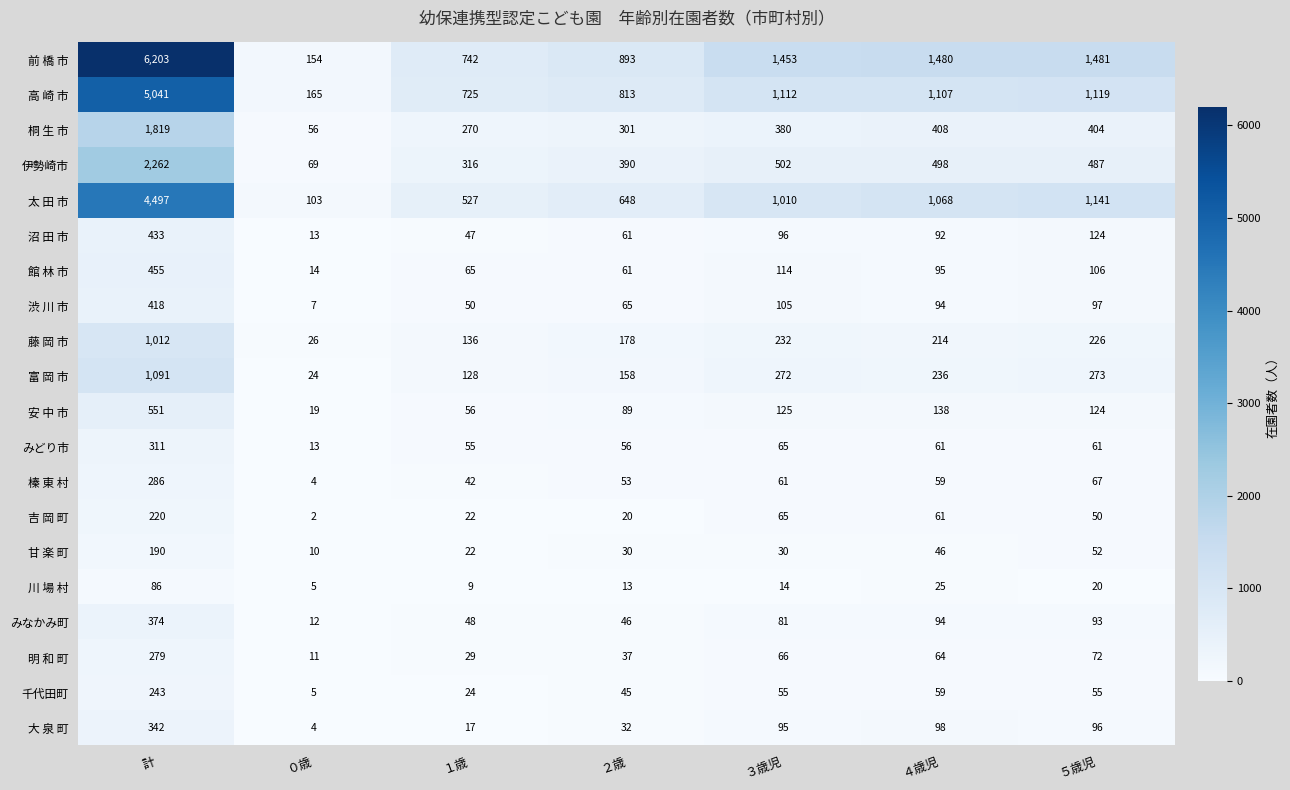

How many distinct data groups are displayed?

20